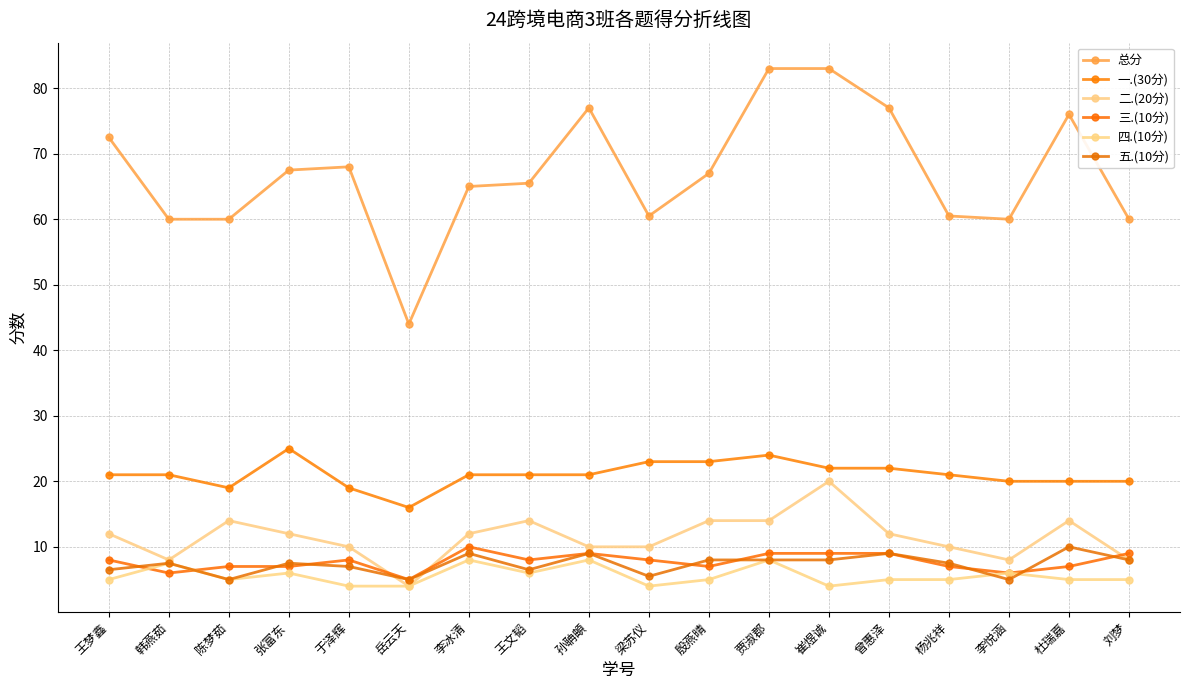

What is the difference between the maximum and second lowest values in the 一.(30分) series?

6.0